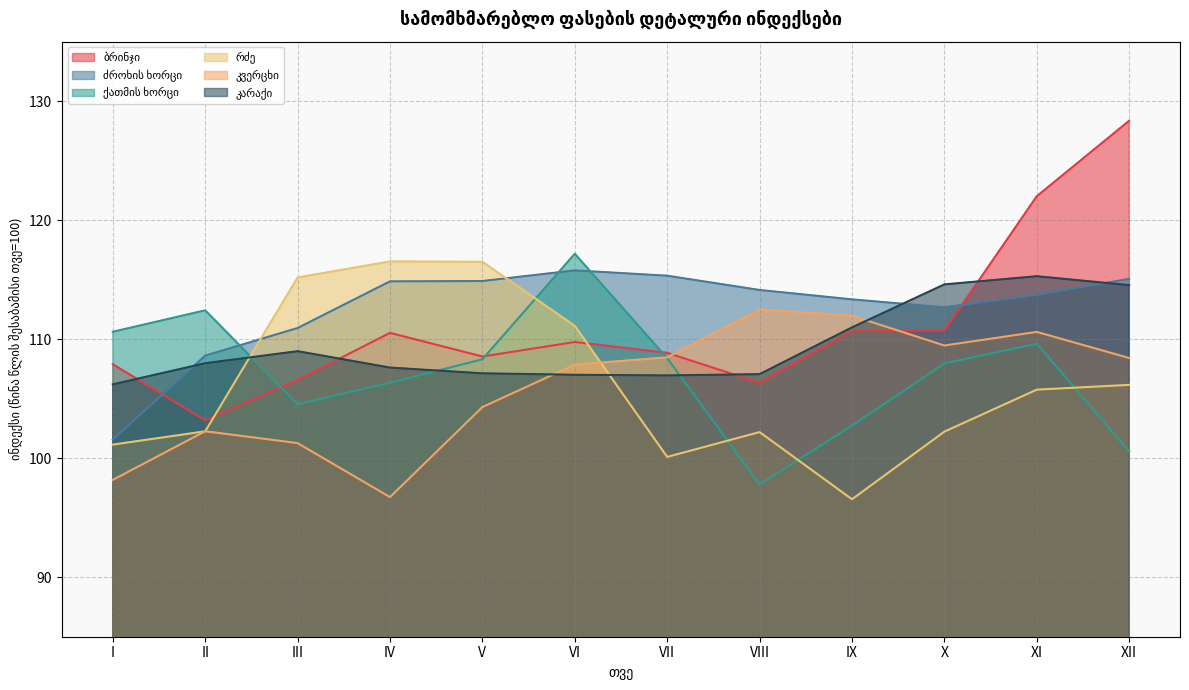

Reading left to right, extract all data points from this chart.

ბრინჯი: I=107.9	II=103.2	III=106.6	IV=110.5	V=108.5	VI=109.8	VII=108.9	VIII=106.3	IX=110.7	X=110.7	XI=122.0	XII=128.4
ძროხის ხორცი: I=101.6	II=108.6	III=110.9	IV=114.9	V=114.9	VI=115.8	VII=115.3	VIII=114.1	IX=113.3	X=112.7	XI=113.7	XII=115.1
ქათმის ხორცი: I=110.6	II=112.4	III=104.5	IV=106.3	V=108.3	VI=117.2	VII=108.4	VIII=97.8	IX=102.7	X=108.0	XI=109.6	XII=100.6
რძე: I=101.1	II=102.3	III=115.2	IV=116.5	V=116.5	VI=111.1	VII=100.1	VIII=102.2	IX=96.6	X=102.2	XI=105.8	XII=106.2
კვერცხი: I=98.2	II=102.3	III=101.3	IV=96.7	V=104.3	VI=107.9	VII=108.5	VIII=112.5	IX=112.0	X=109.5	XI=110.6	XII=108.4
კარაქი: I=106.2	II=108.0	III=109.0	IV=107.6	V=107.1	VI=107.0	VII=107.0	VIII=107.1	IX=111.0	X=114.6	XI=115.3	XII=114.5